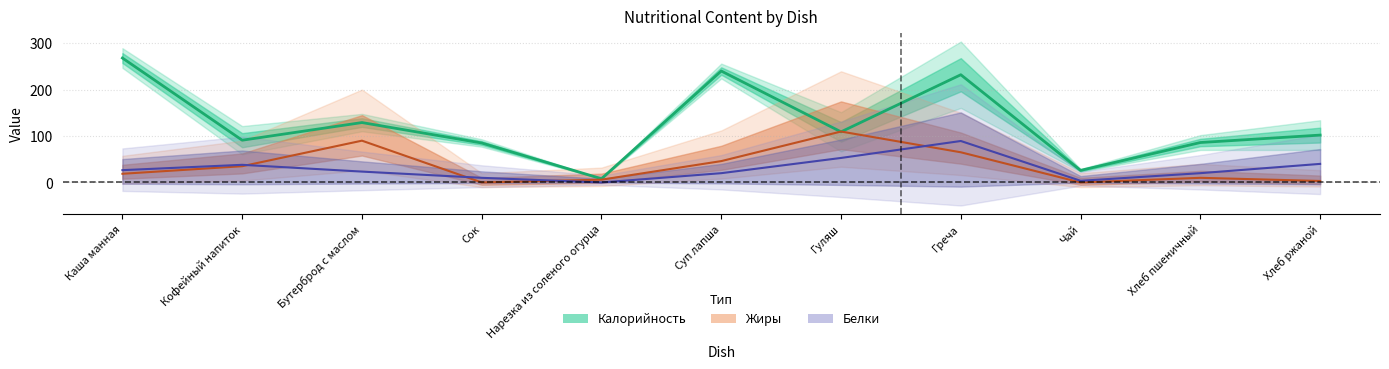

The value of Калорийность at Бутерброд с маслом is 213.2. True or false?

False